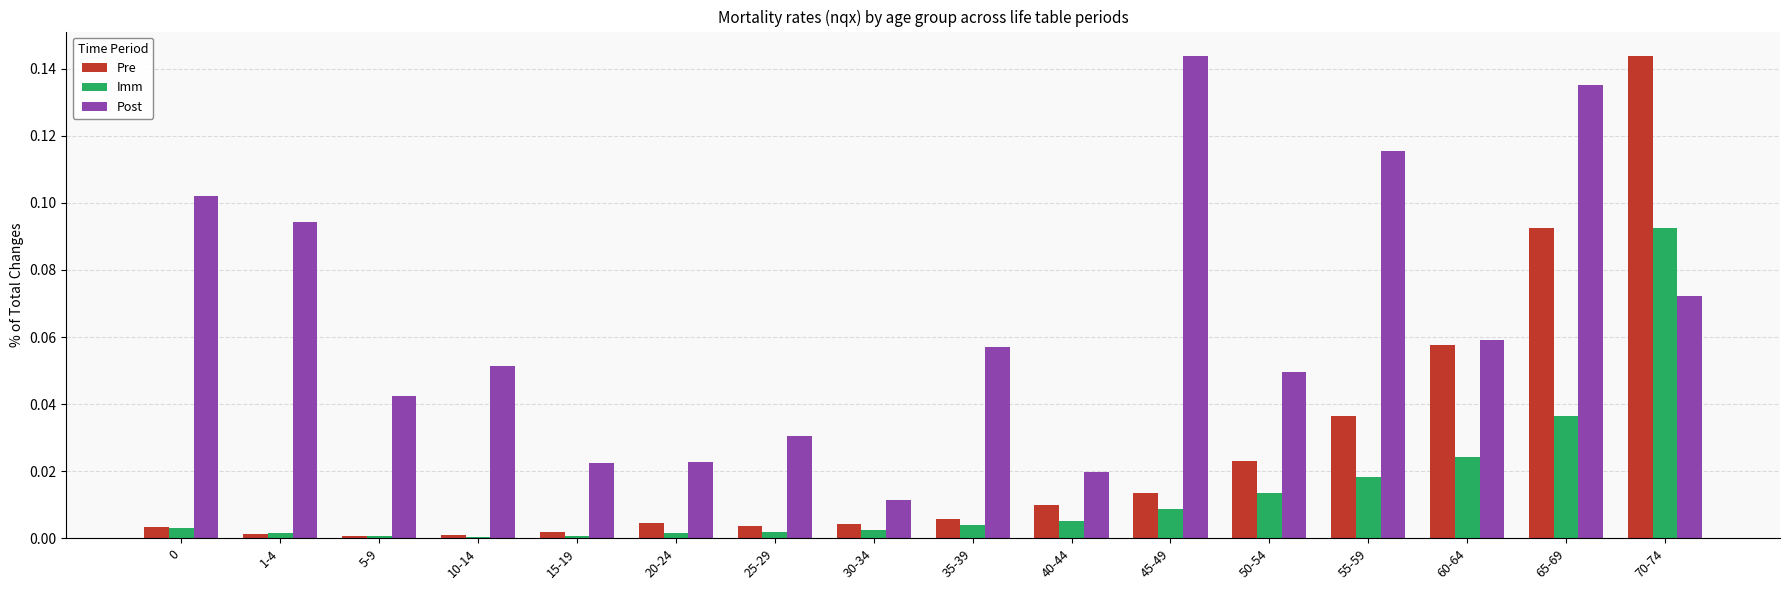

Which series has the largest total across all categories?

Post